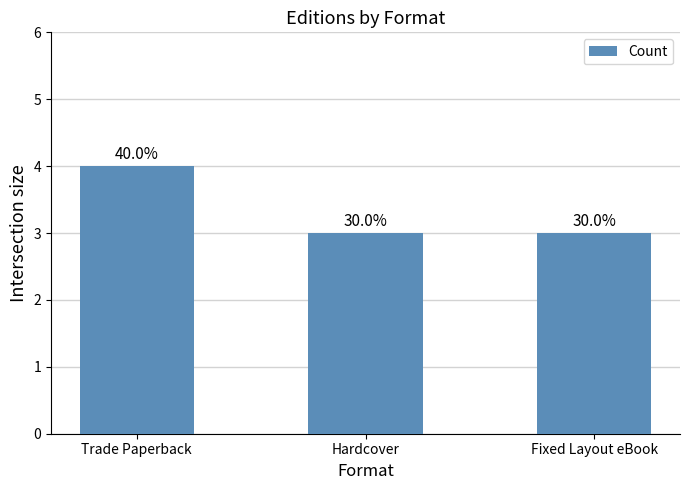

At which category does the chart reach its minimum across all series?

Hardcover